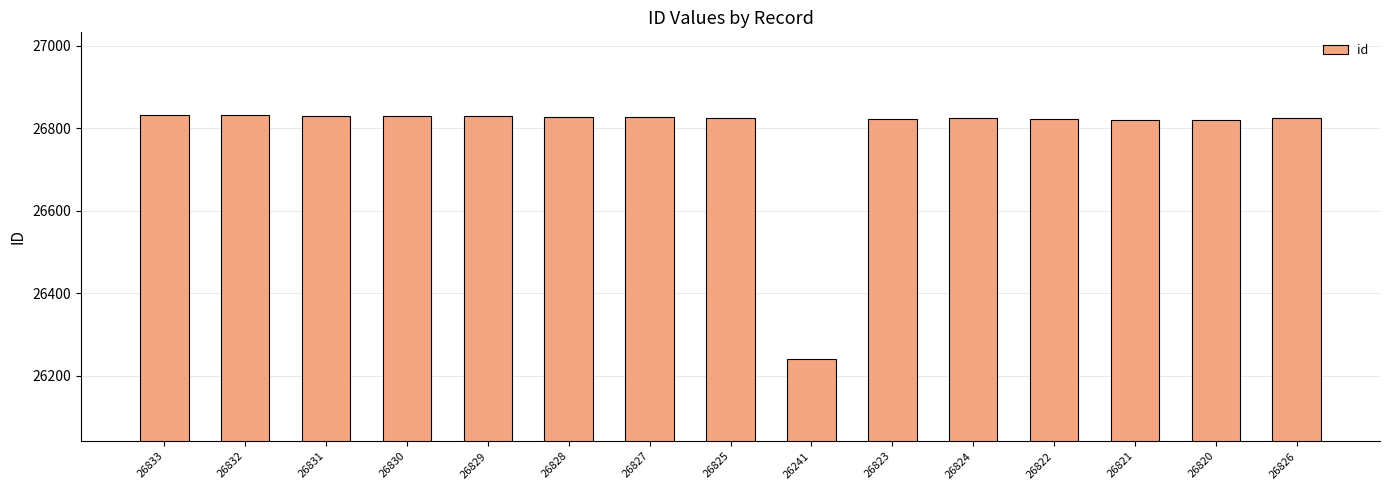

Are the bars horizontal?

No